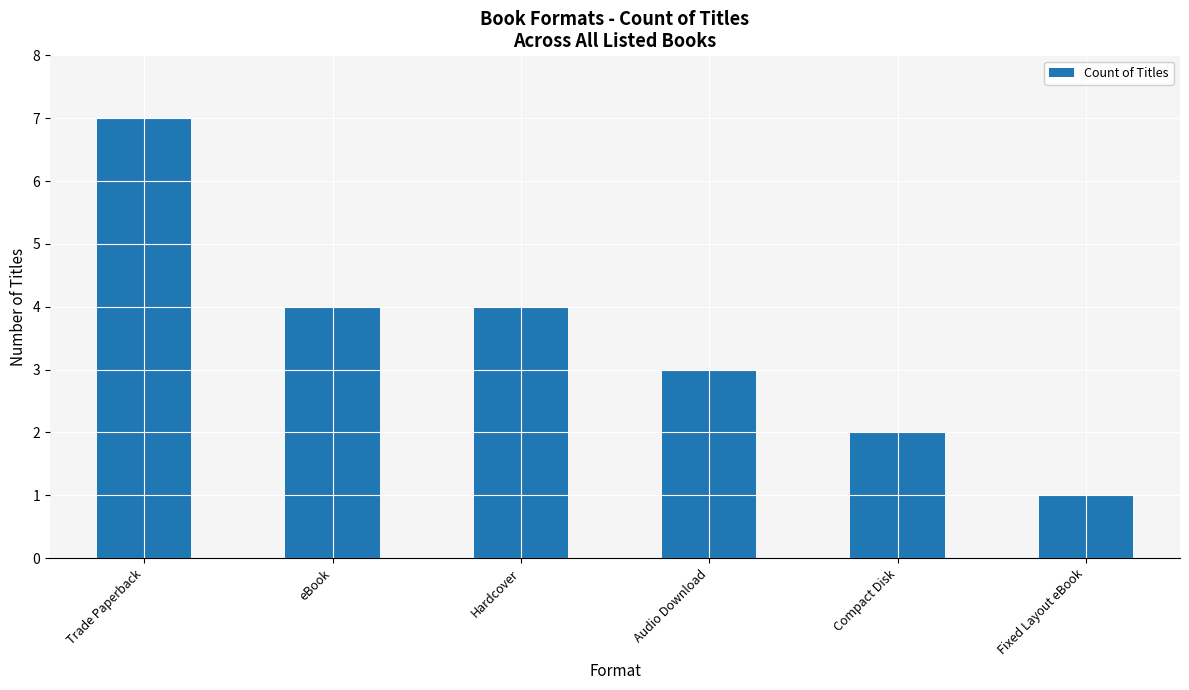

The chart shows a value of 5 at Trade Paperback. True or false?

False